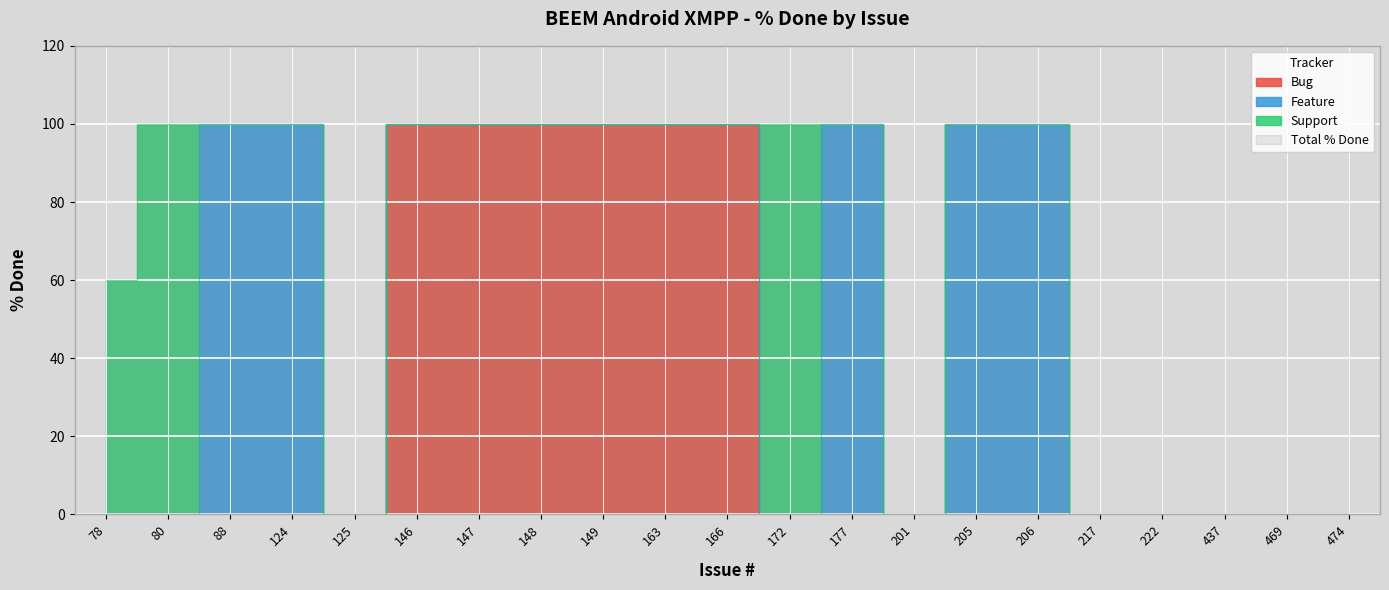

What is the value of the 9th point from the left?

100